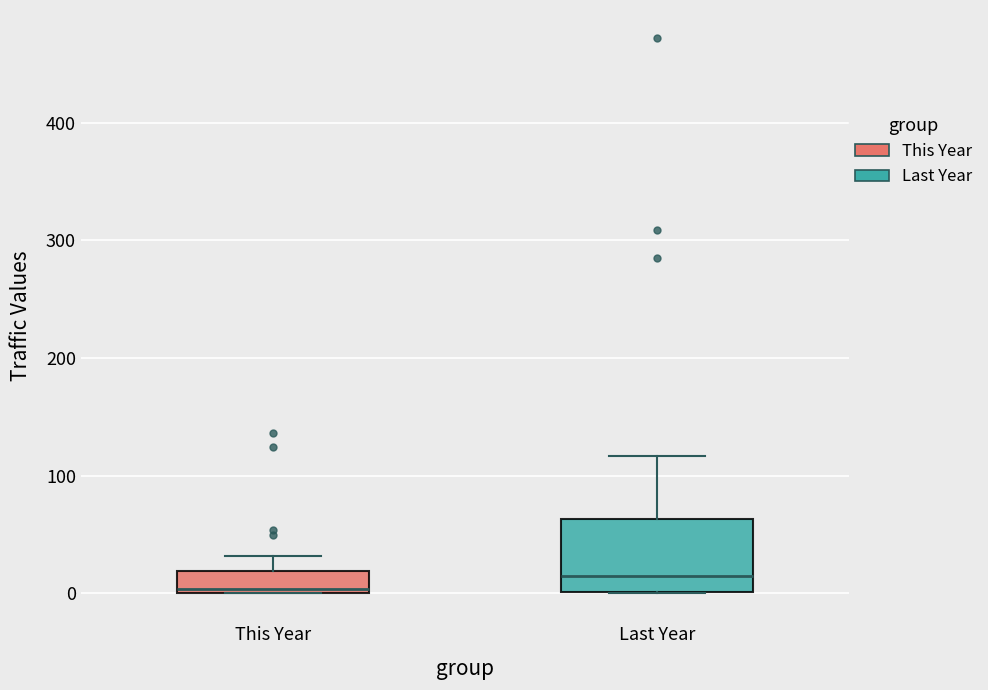

Where does the upper whisker of the box for This Year end on the y-axis? The values are not printed on the chart, so give them approximately, as read against the axis.

30